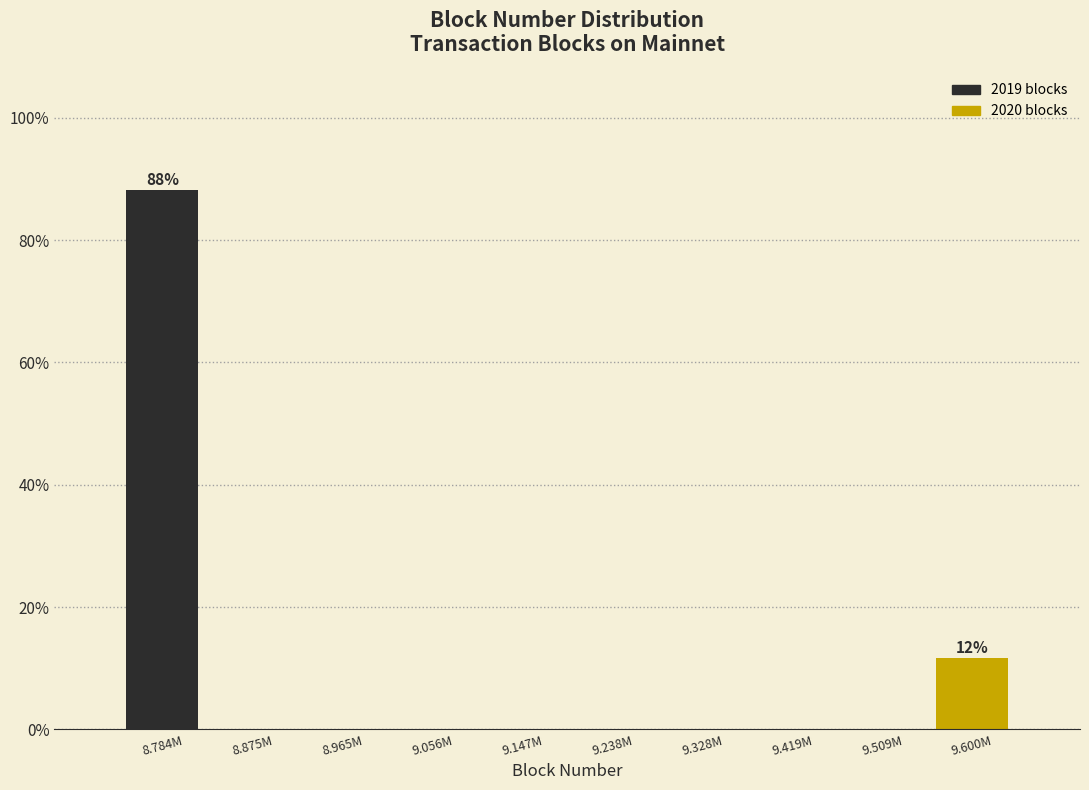

Reading left to right, what are all the values shown in this chart?

8.784M=88.3	8.875M=0.0	8.965M=0.0	9.056M=0.0	9.147M=0.0	9.238M=0.0	9.328M=0.0	9.419M=0.0	9.509M=0.0	9.600M=11.7